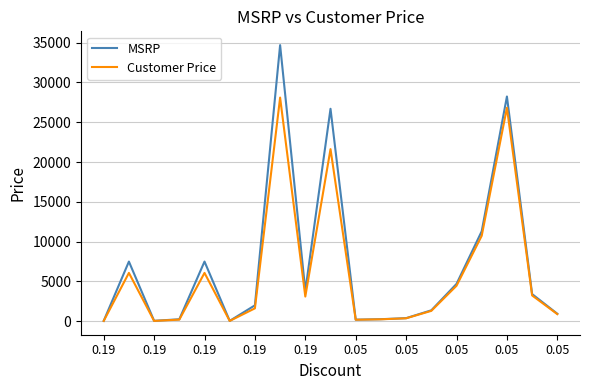

What is the greatest value displayed?

34695.0